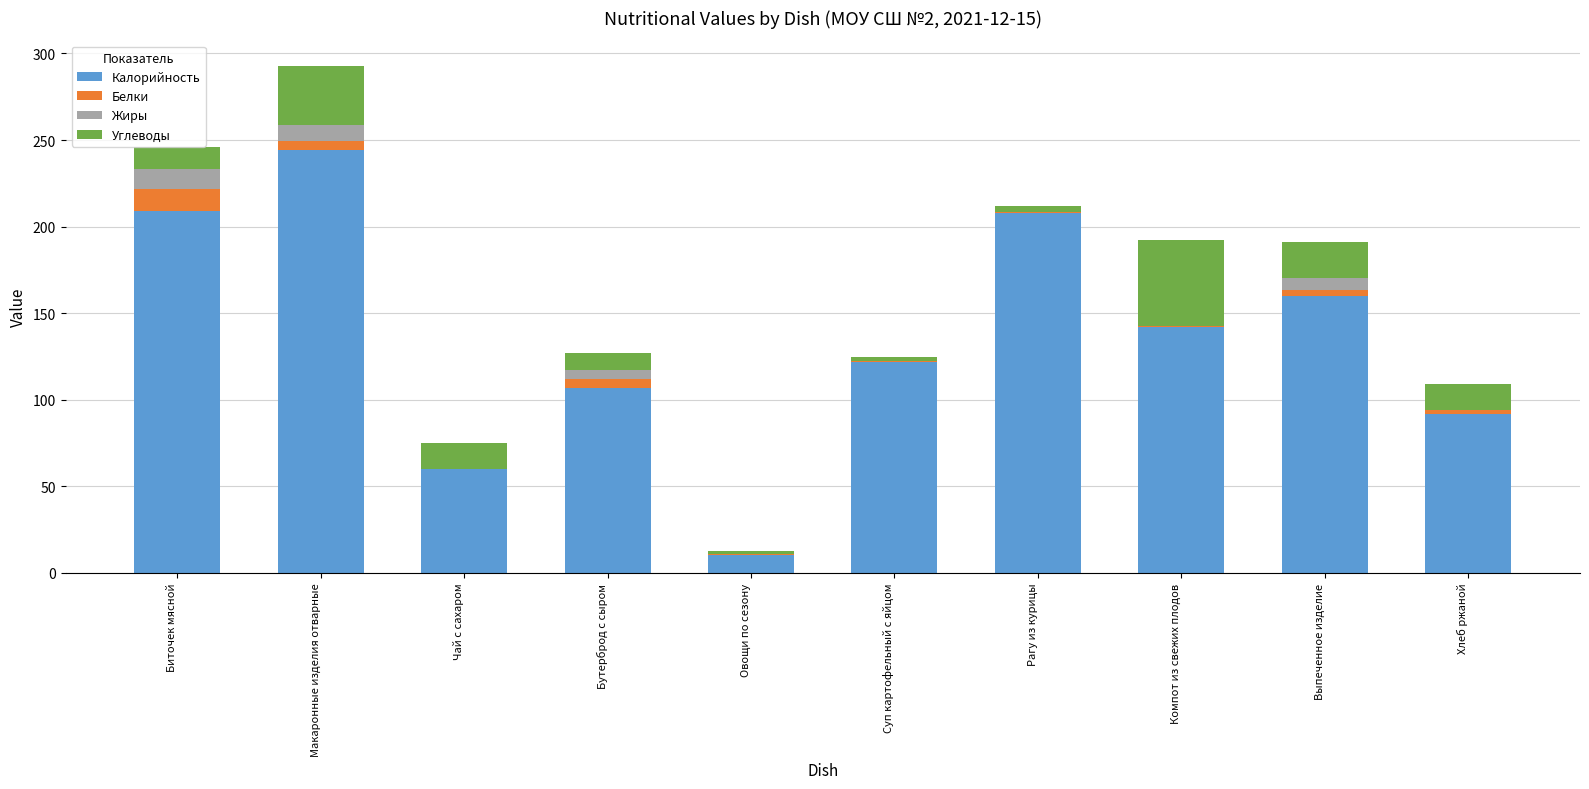

Is it true that Калорийность equals 142.0 at Компот из свежих плодов?

True